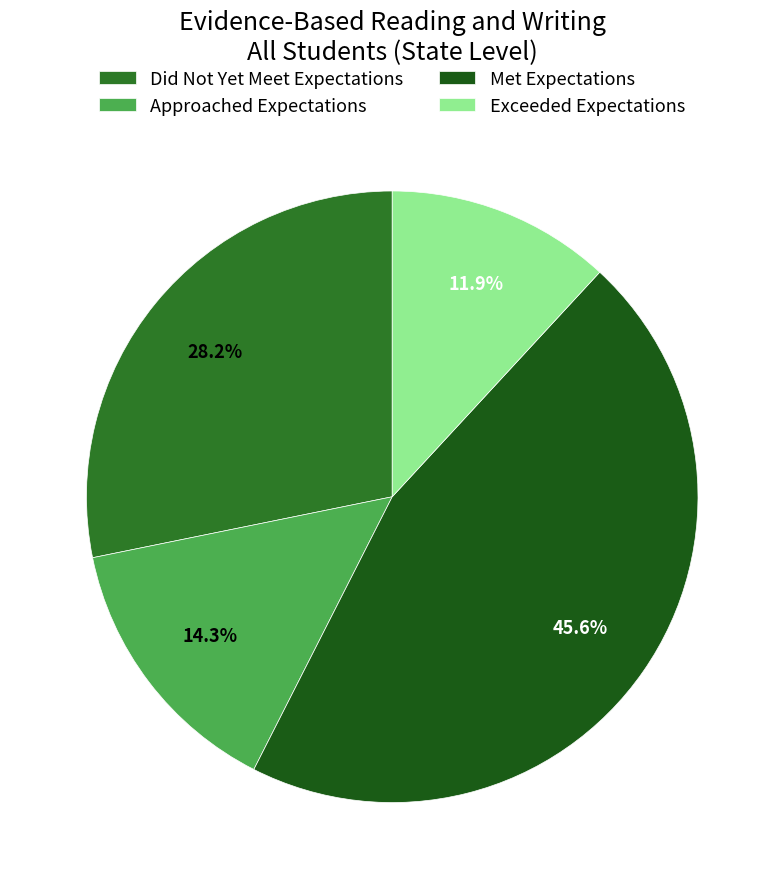

Do Met Expectations and Exceeded Expectations together represent more than half of the pie?

Yes